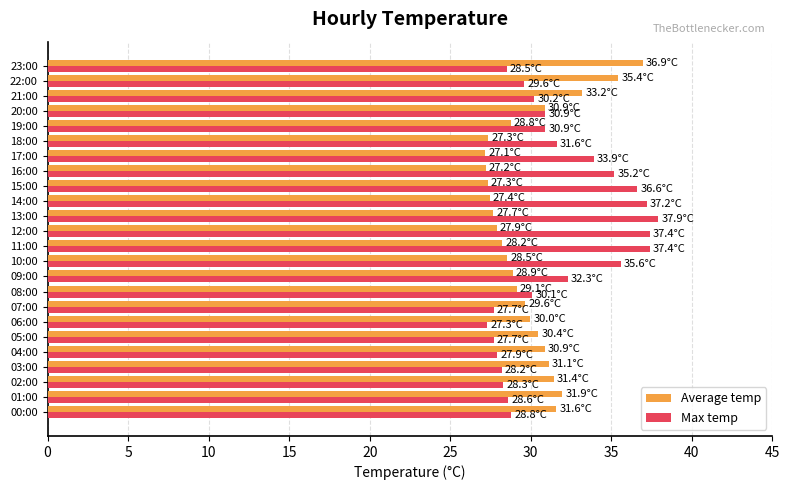

What is the difference between the maximum and minimum values in the Max temp series?

10.6